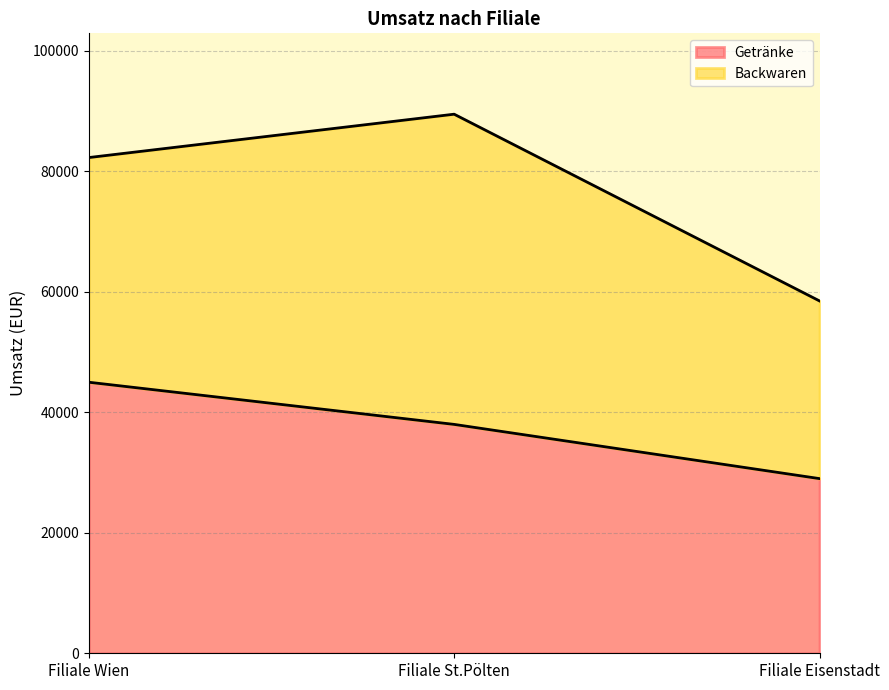

What is the minimum value shown in the chart?

29000